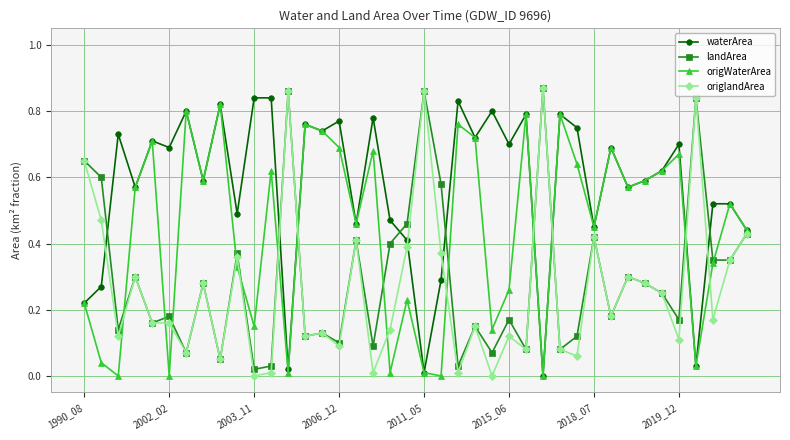

Which series has the largest total across all categories?

waterArea